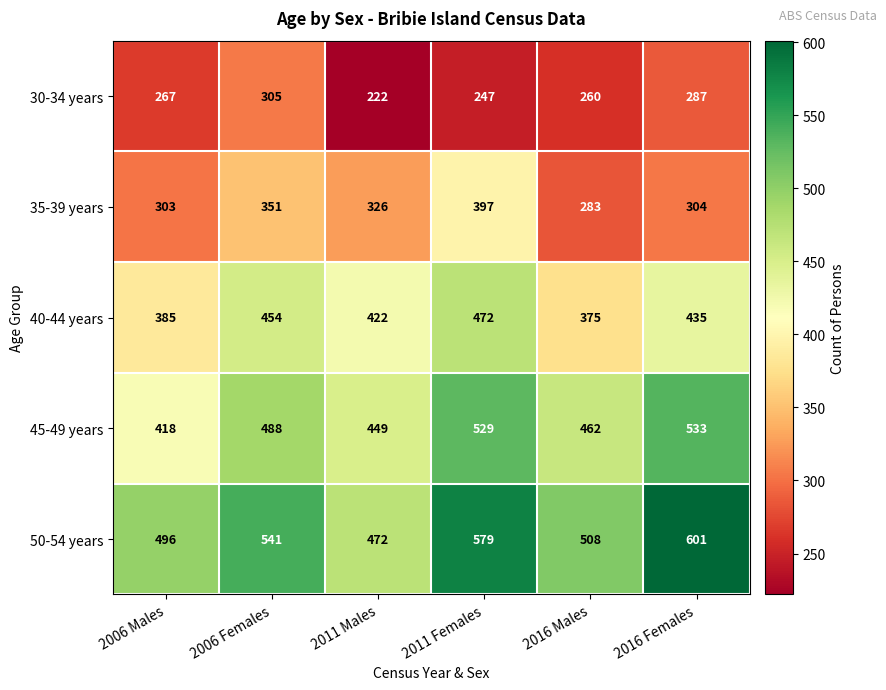

Reading left to right, transcribe all the data shown in this chart.

30-34 years: 2006 Males=267	2006 Females=305	2011 Males=222	2011 Females=247	2016 Males=260	2016 Females=287
35-39 years: 2006 Males=303	2006 Females=351	2011 Males=326	2011 Females=397	2016 Males=283	2016 Females=304
40-44 years: 2006 Males=385	2006 Females=454	2011 Males=422	2011 Females=472	2016 Males=375	2016 Females=435
45-49 years: 2006 Males=418	2006 Females=488	2011 Males=449	2011 Females=529	2016 Males=462	2016 Females=533
50-54 years: 2006 Males=496	2006 Females=541	2011 Males=472	2011 Females=579	2016 Males=508	2016 Females=601